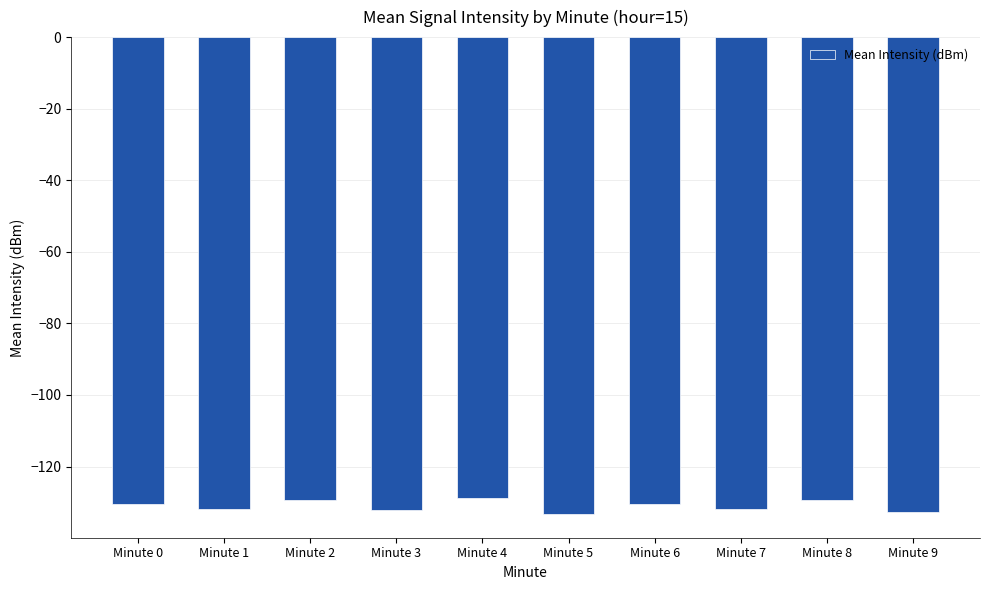

What is the difference between the maximum and second lowest values?

3.9